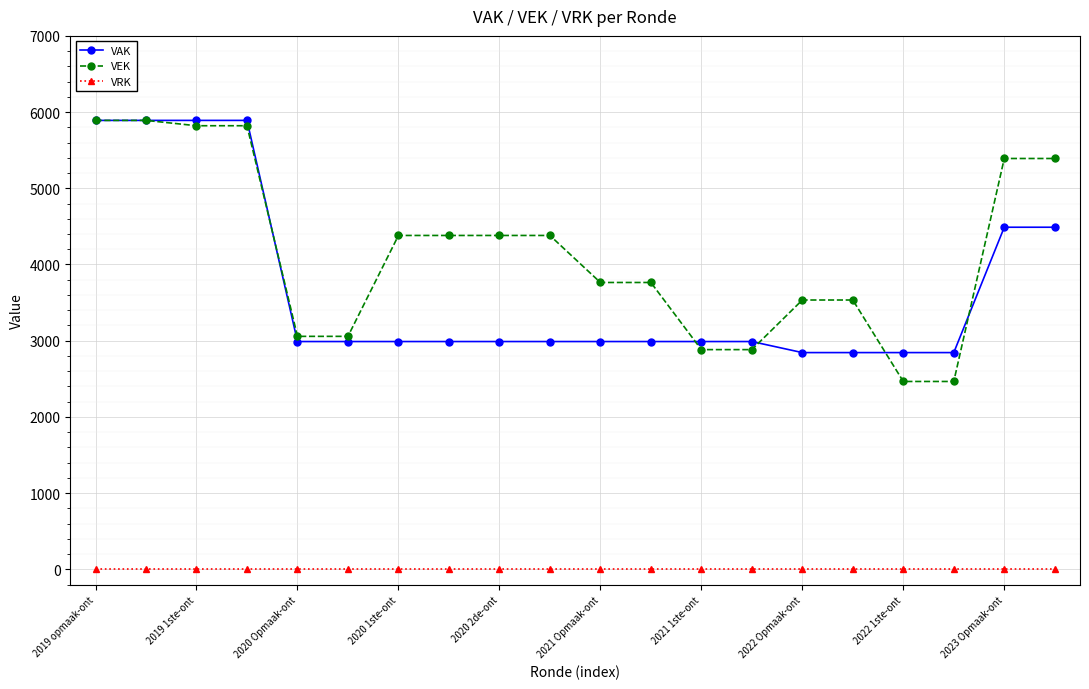

What is the minimum value for VAK?

2844